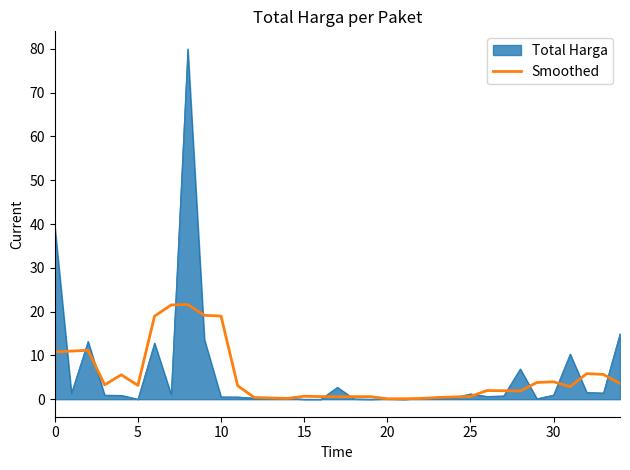

Count the number of categories in the chart.

35